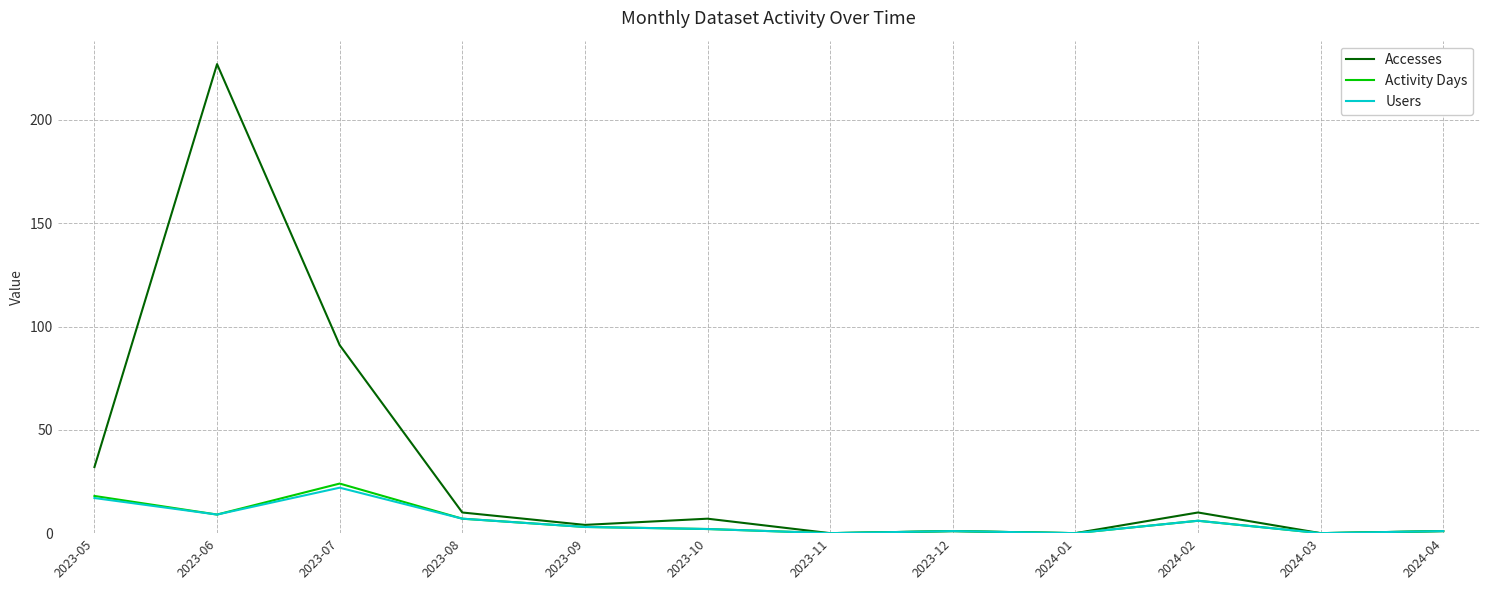

Where is Accesses nearest to the value 113?

2023-07